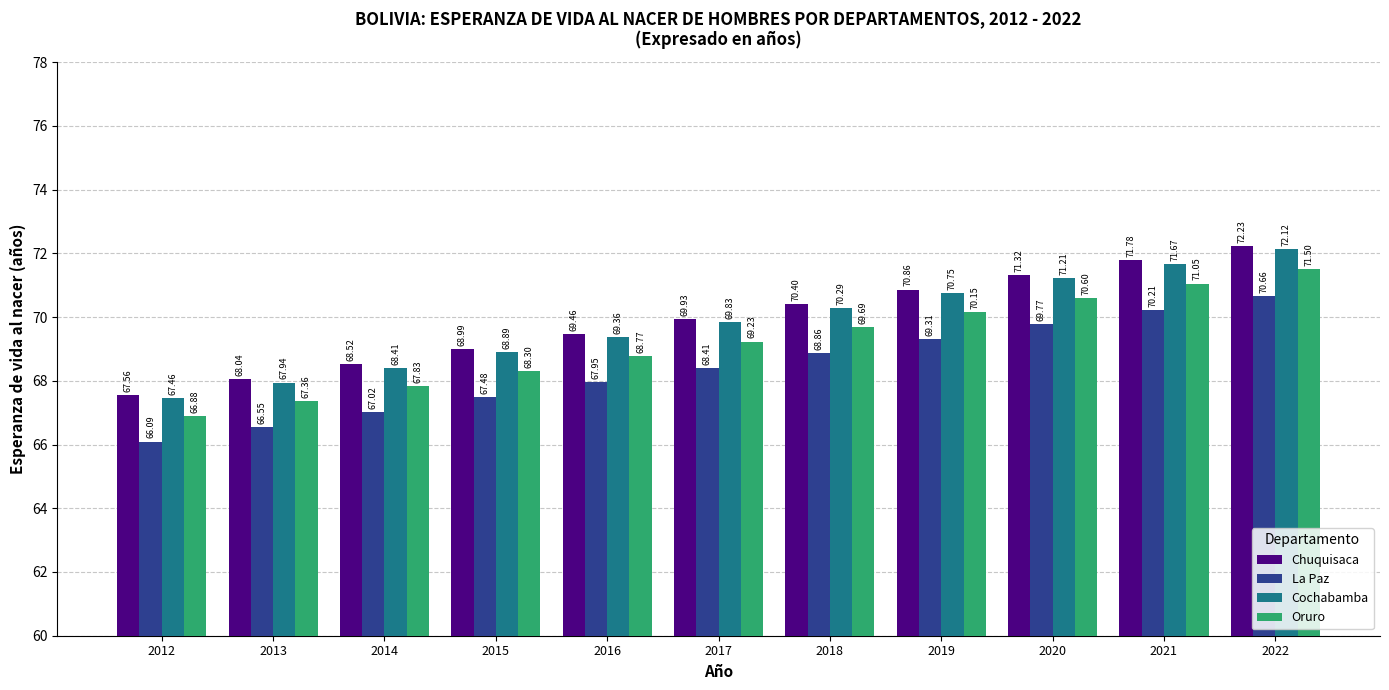

What is the value of the La Paz bar at the 3rd from the left?

67.0